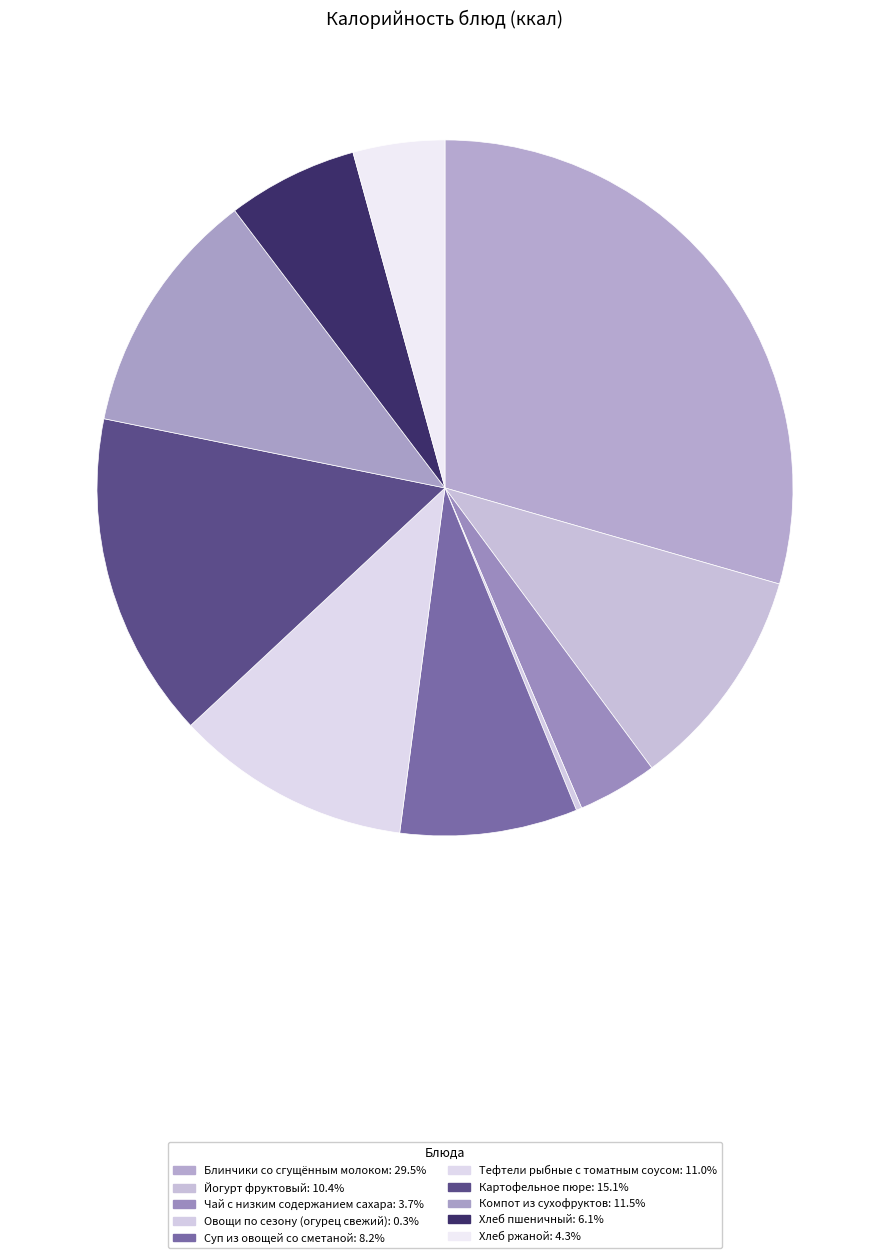

To the nearest percent, what percentage of the pie is Йогурт фруктовый?

10%